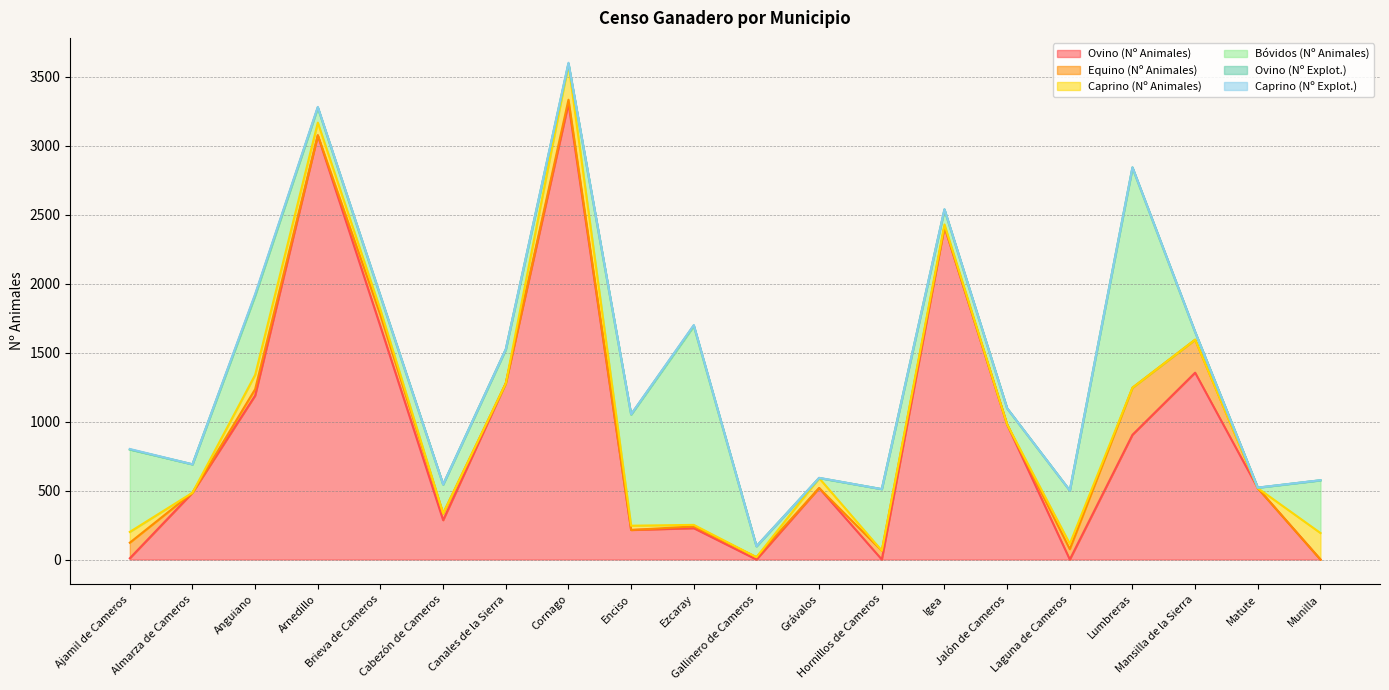

List the series in order of their peak value, lowest first.

Ovino (Nº Explot.), Caprino (Nº Explot.), Caprino (Nº Animales), Equino (Nº Animales), Bóvidos (Nº Animales), Ovino (Nº Animales)